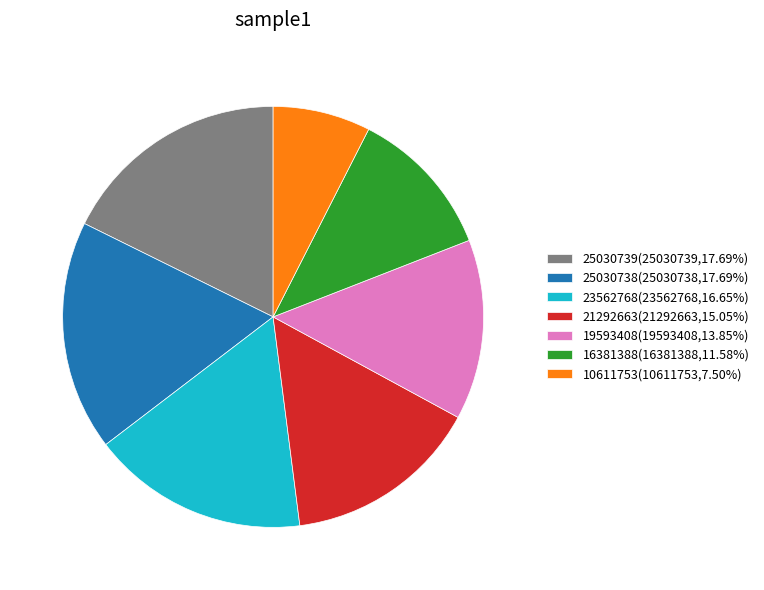

Count the number of slices in the pie.

7